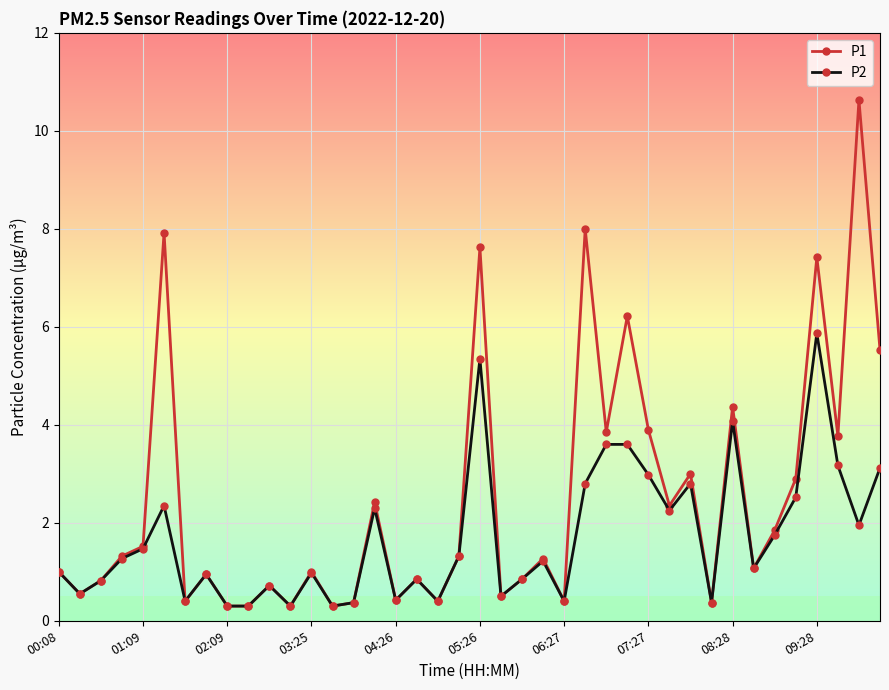

Which series has the largest total across all categories?

P1